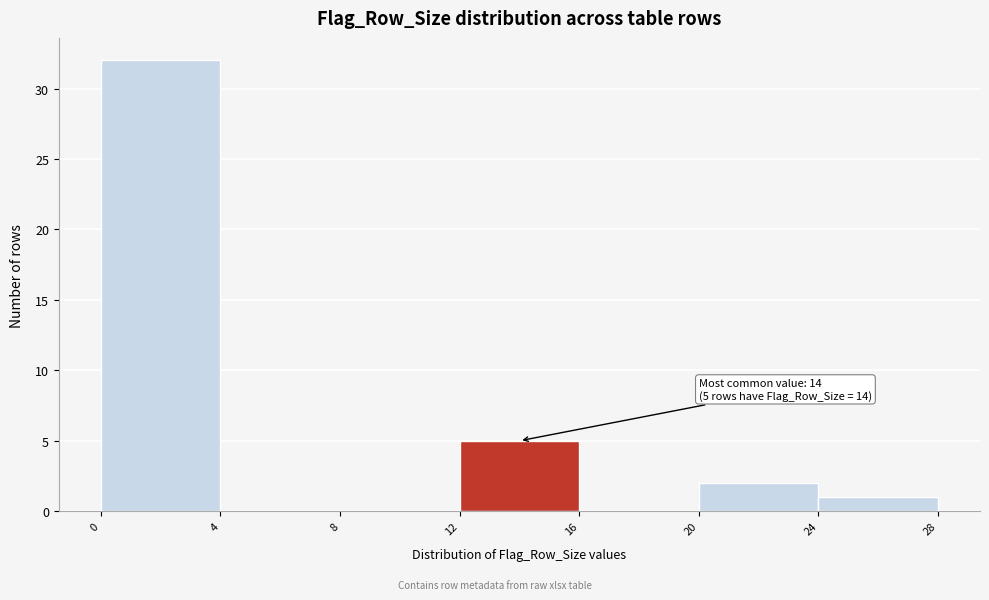

Over which range of the x-axis is the bar tallest?

0 to 4